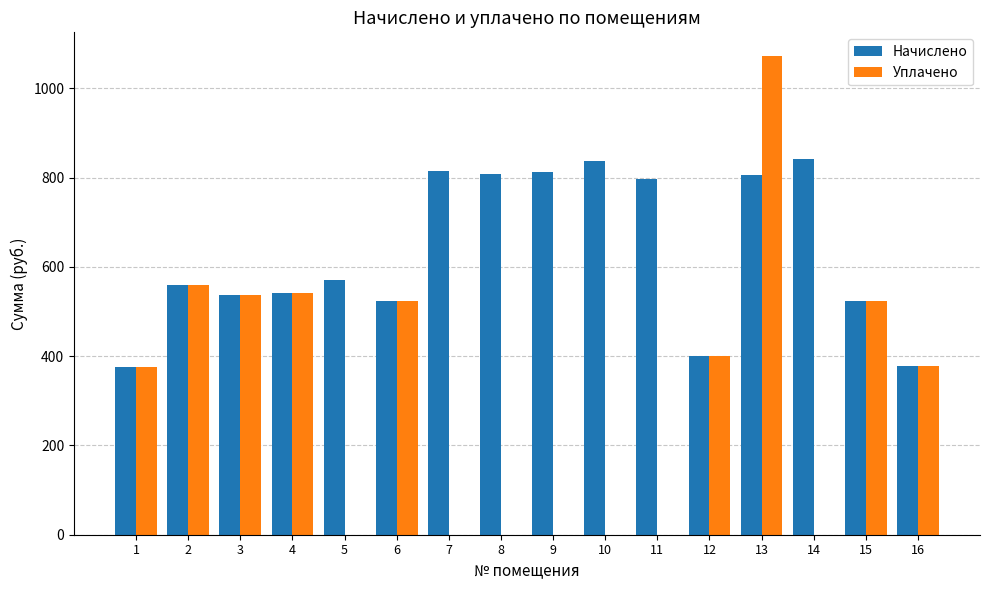

The value of Начислено at 1 is 528.3. True or false?

False